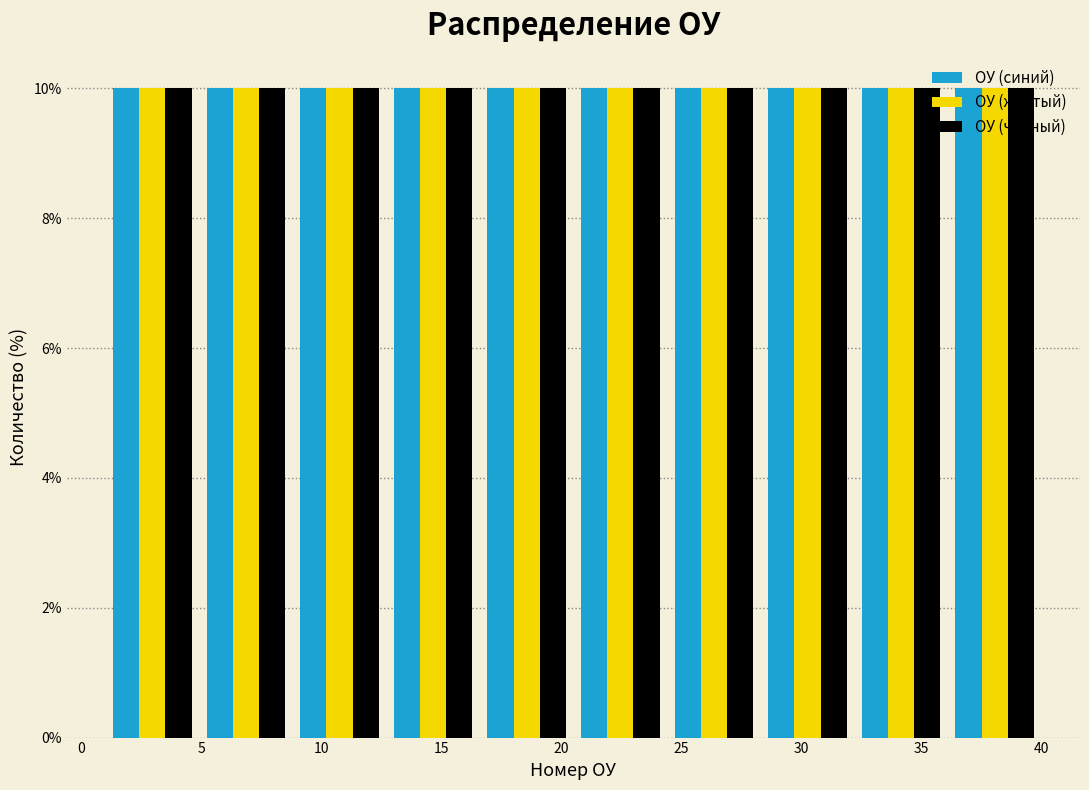

Reading left to right, transcribe this chart: for each range on the x-axis, give the height of each series' bar. Neither the bar edges nor the heights are printed on the chart, so give them approximately, as read against the axes.

1.0 to 4.9: ОУ (синий)=10	ОУ (жёлтый)=10	ОУ (чёрный)=10
4.9 to 8.8: ОУ (синий)=10	ОУ (жёлтый)=10	ОУ (чёрный)=10
8.8 to 12.7: ОУ (синий)=10	ОУ (жёлтый)=10	ОУ (чёрный)=10
12.7 to 16.6: ОУ (синий)=10	ОУ (жёлтый)=10	ОУ (чёрный)=10
16.6 to 20.5: ОУ (синий)=10	ОУ (жёлтый)=10	ОУ (чёрный)=10
20.5 to 24.4: ОУ (синий)=10	ОУ (жёлтый)=10	ОУ (чёрный)=10
24.4 to 28.3: ОУ (синий)=10	ОУ (жёлтый)=10	ОУ (чёрный)=10
28.3 to 32.2: ОУ (синий)=10	ОУ (жёлтый)=10	ОУ (чёрный)=10
32.2 to 36.1: ОУ (синий)=10	ОУ (жёлтый)=10	ОУ (чёрный)=10
36.1 to 40.0: ОУ (синий)=10	ОУ (жёлтый)=10	ОУ (чёрный)=10